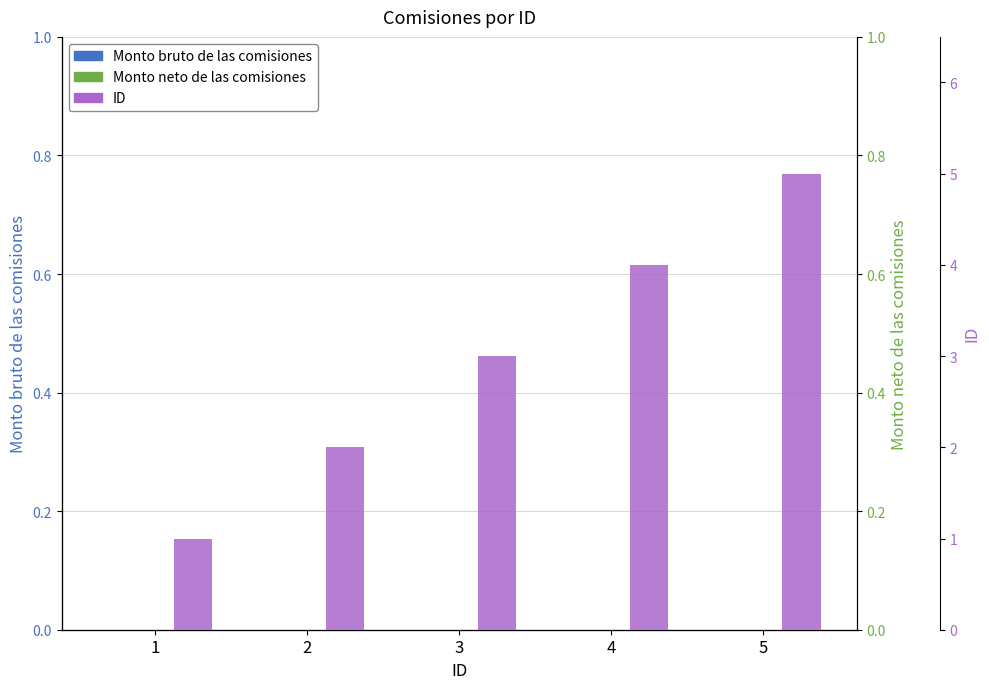

How many data points does each series have?

5